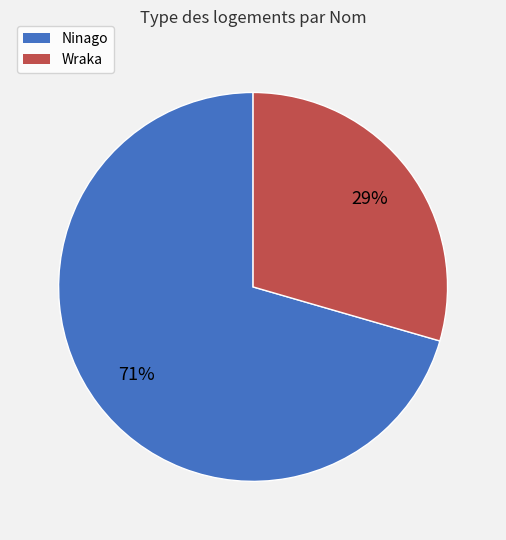

Is it true that Ninago is 71% of the pie?

True